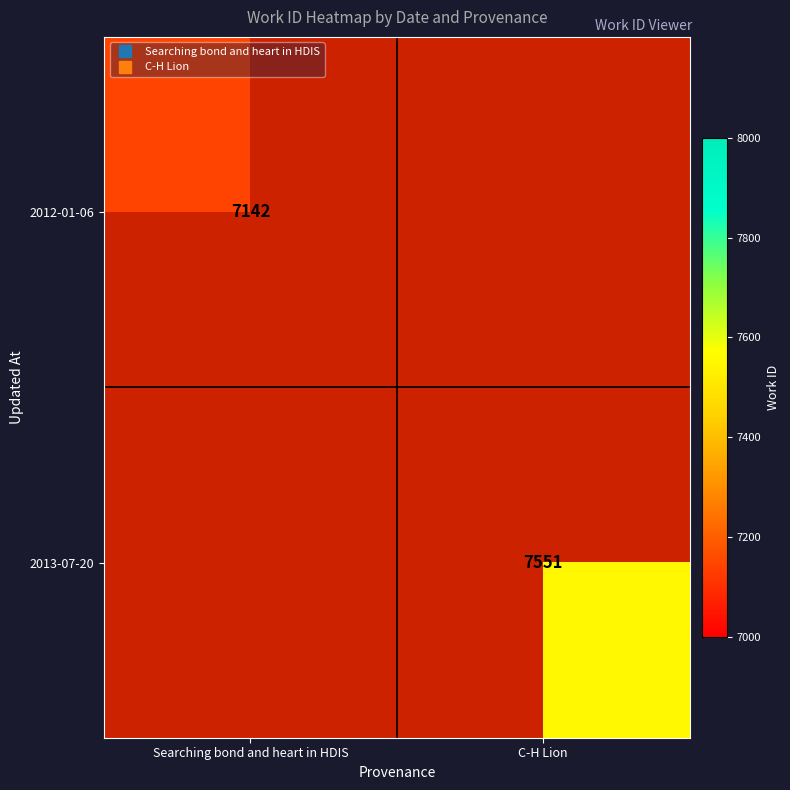

Which category has the highest value across all series?

C-H Lion